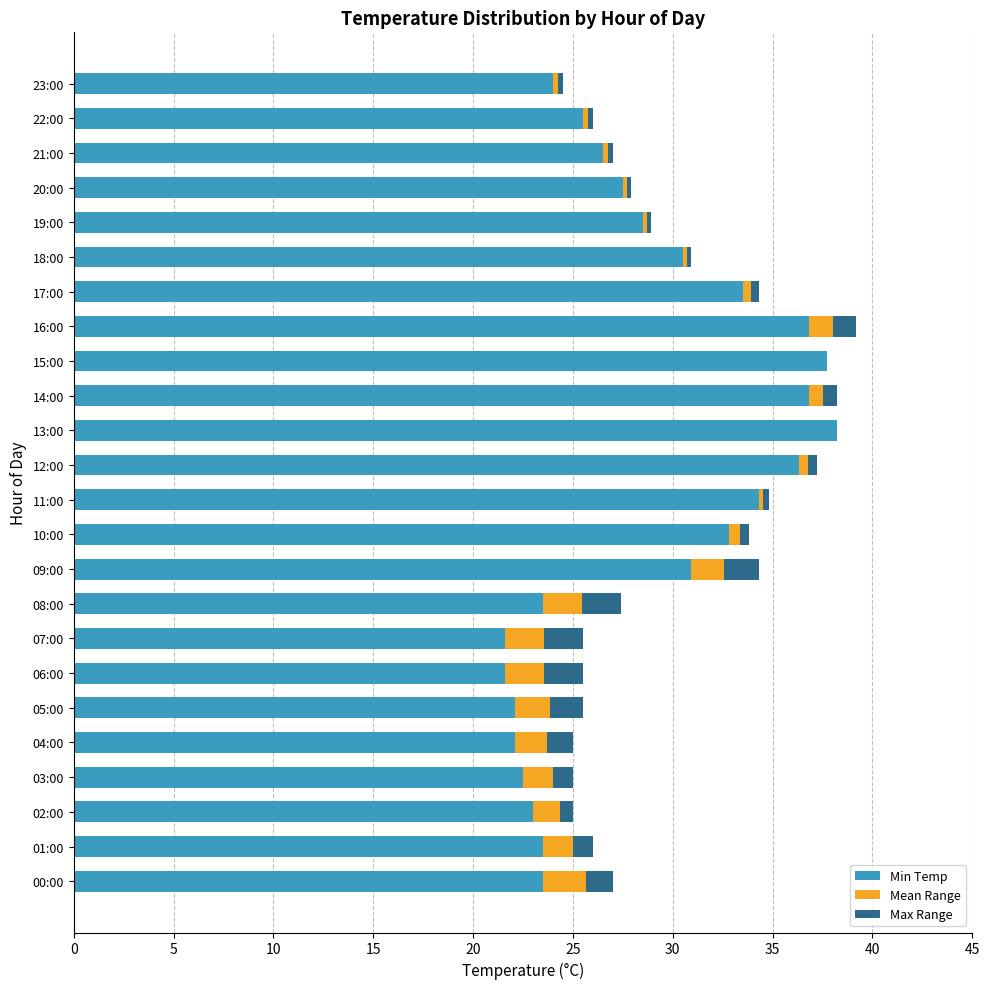

True or false: Min Temp has a value of 14.5 at 18:00.

False